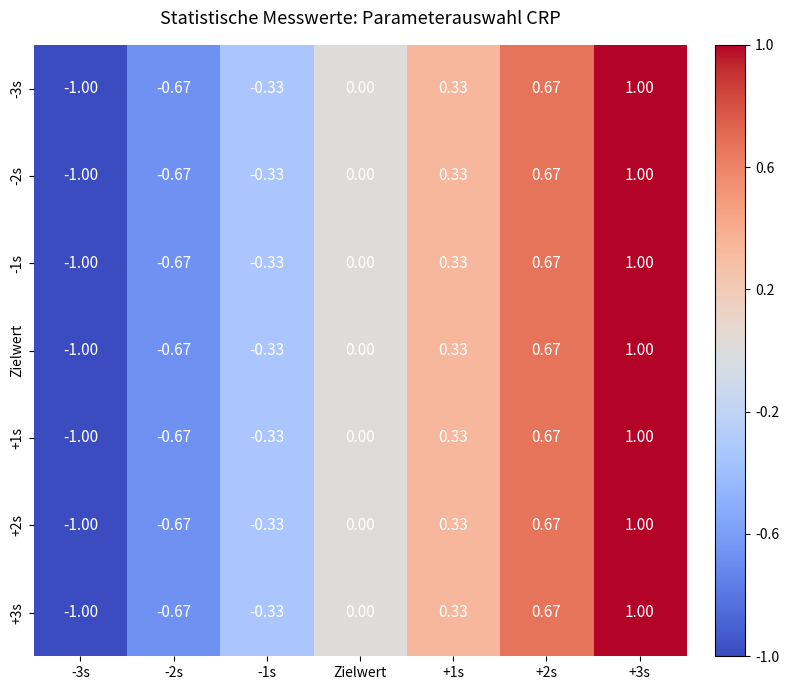

At which label is -2s closest to 0?

Zielwert